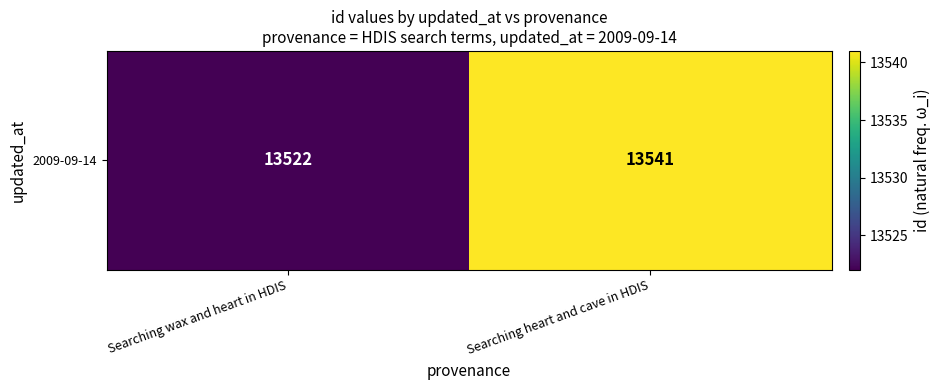

At which category does the chart reach its peak across all series?

Searching heart and cave in HDIS